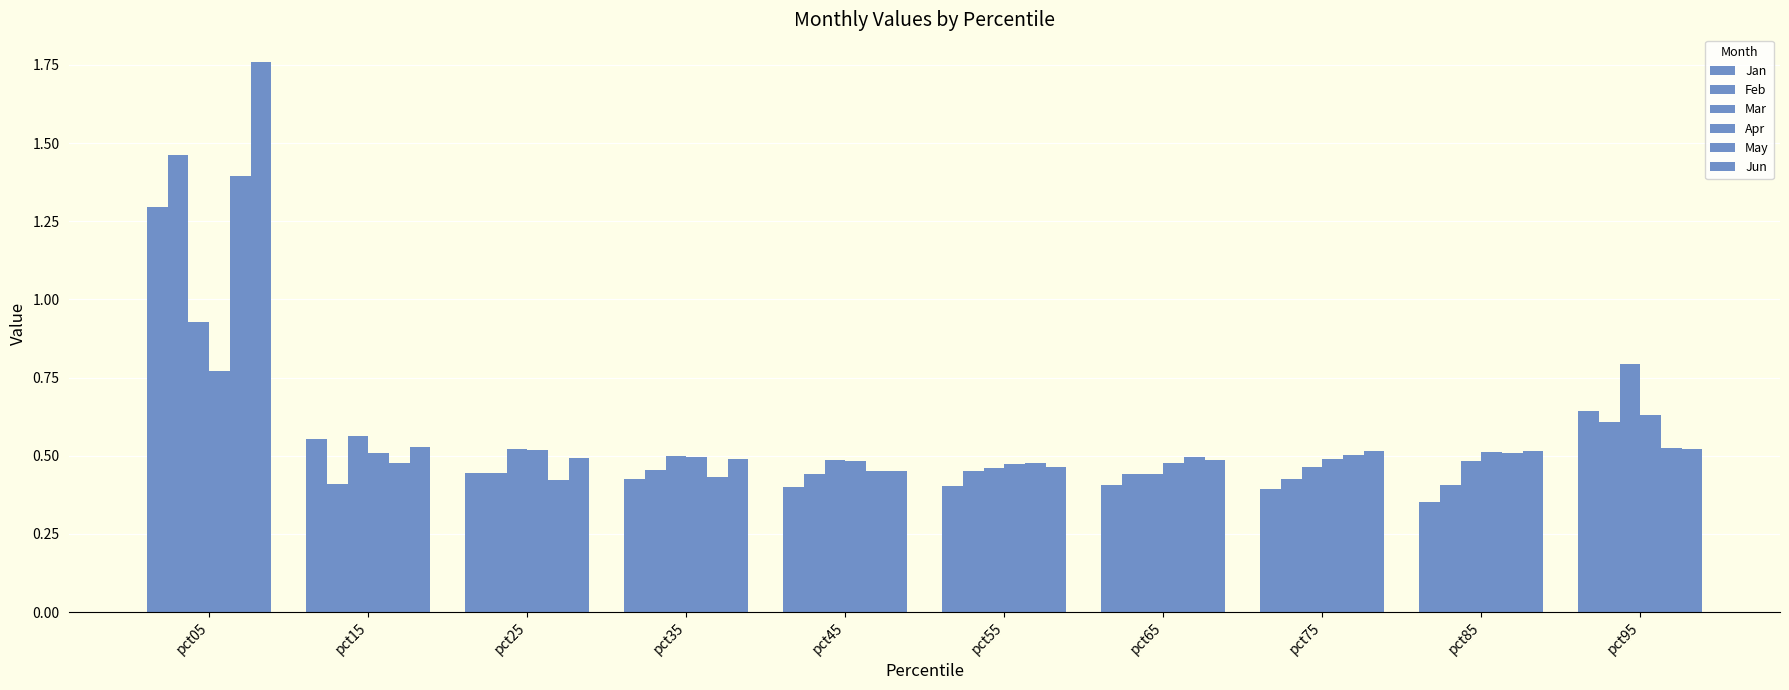

At how many categories does at least one series exceed 1?

1